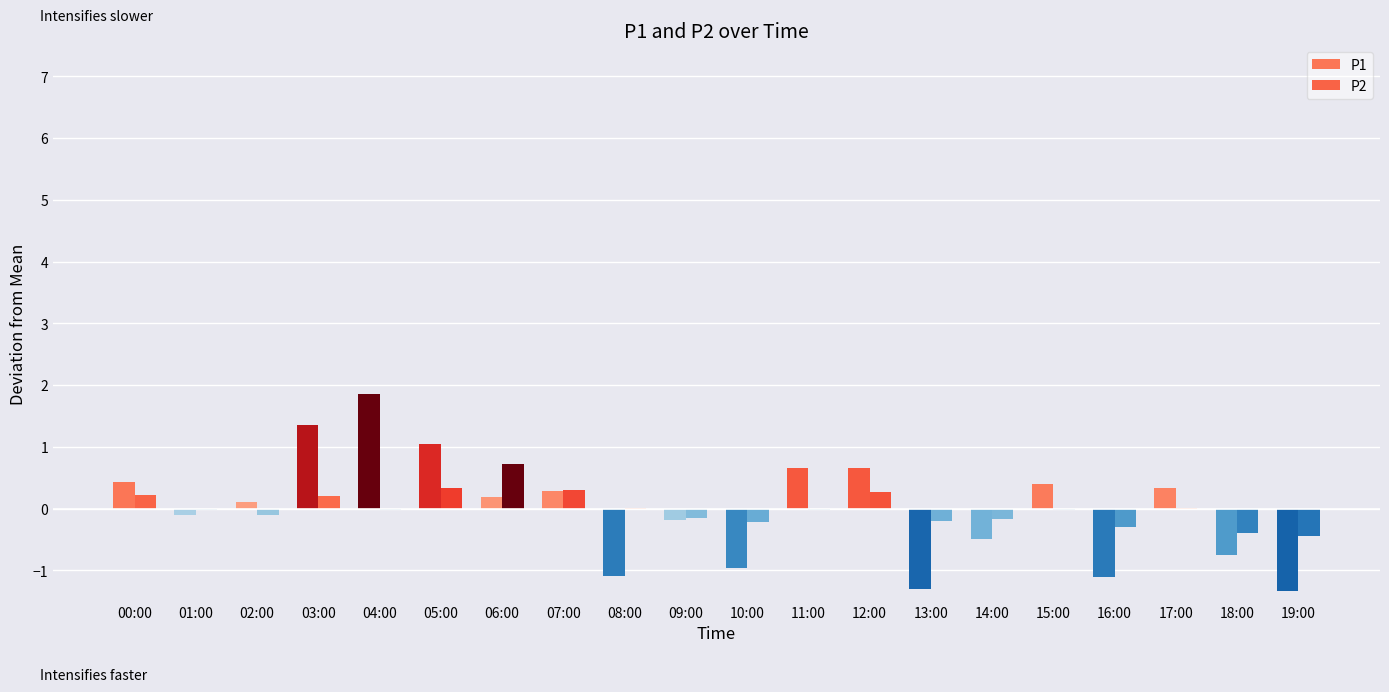

What position from the right is 13:00?

7